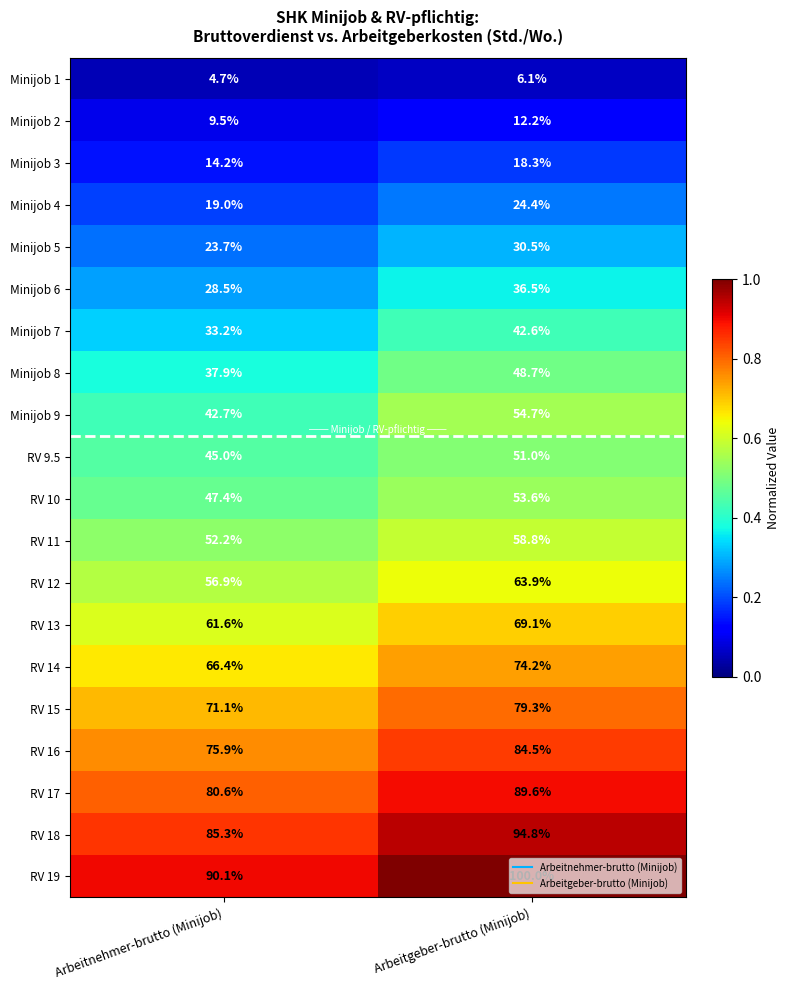

Which series has the largest total across all categories?

RV 19